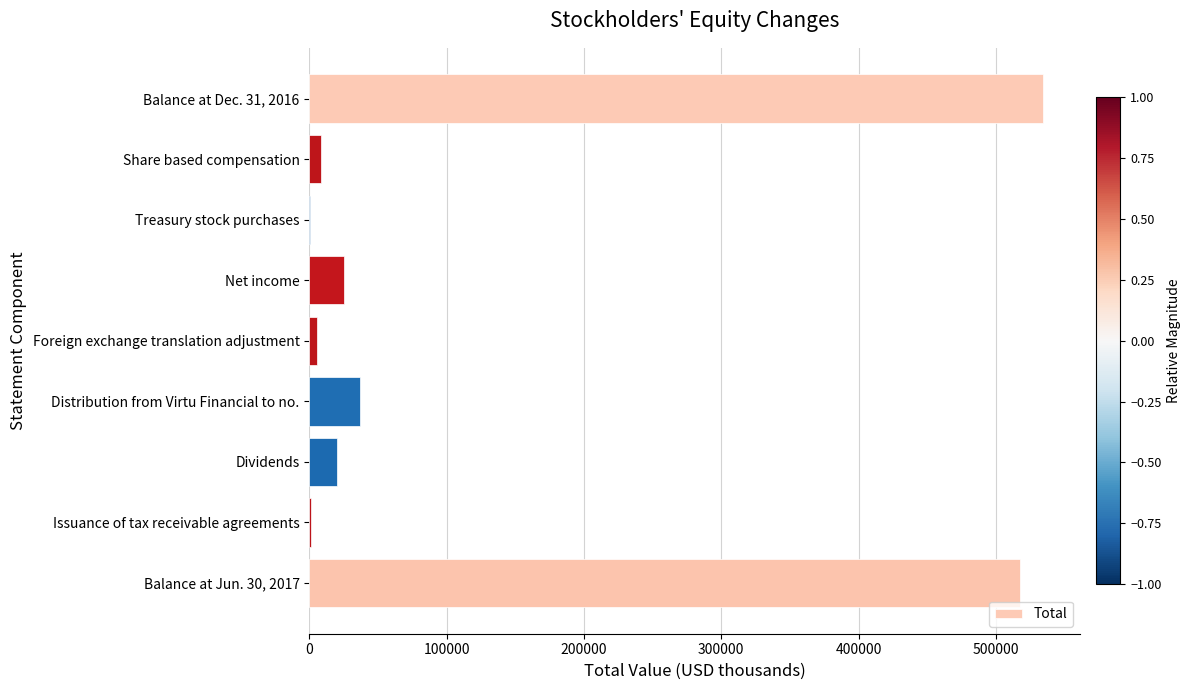

Is it true that the value at Dividends is 20278?

True